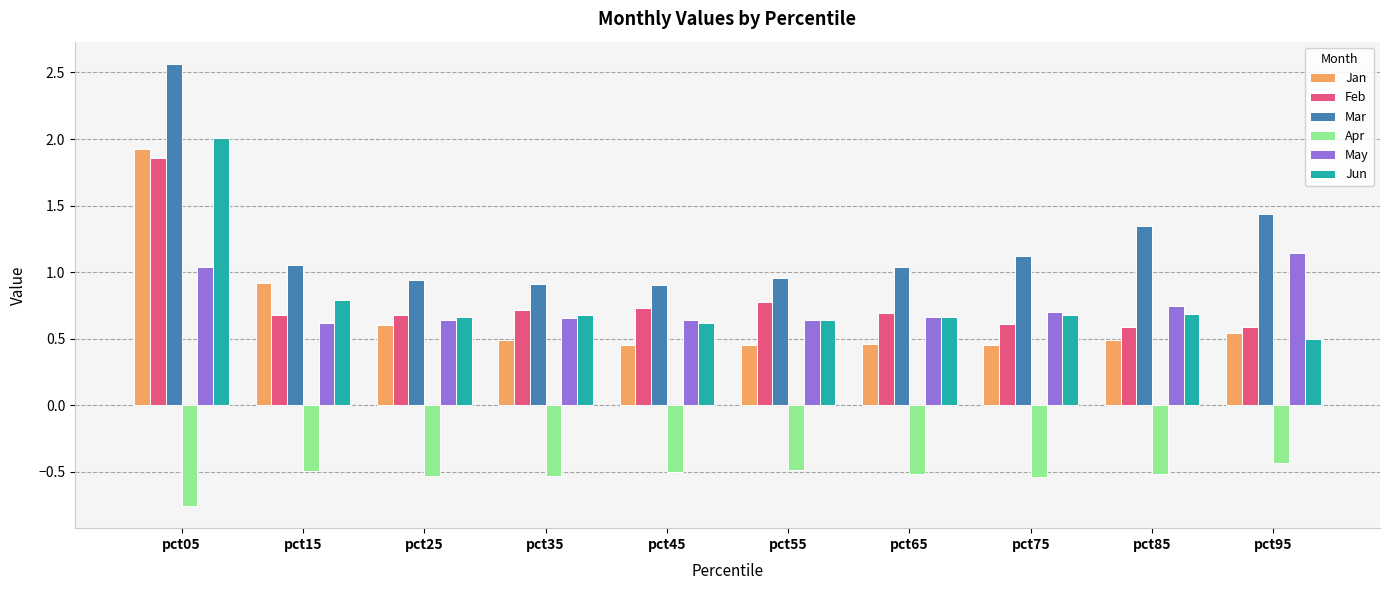

Which series has the largest total across all categories?

Mar